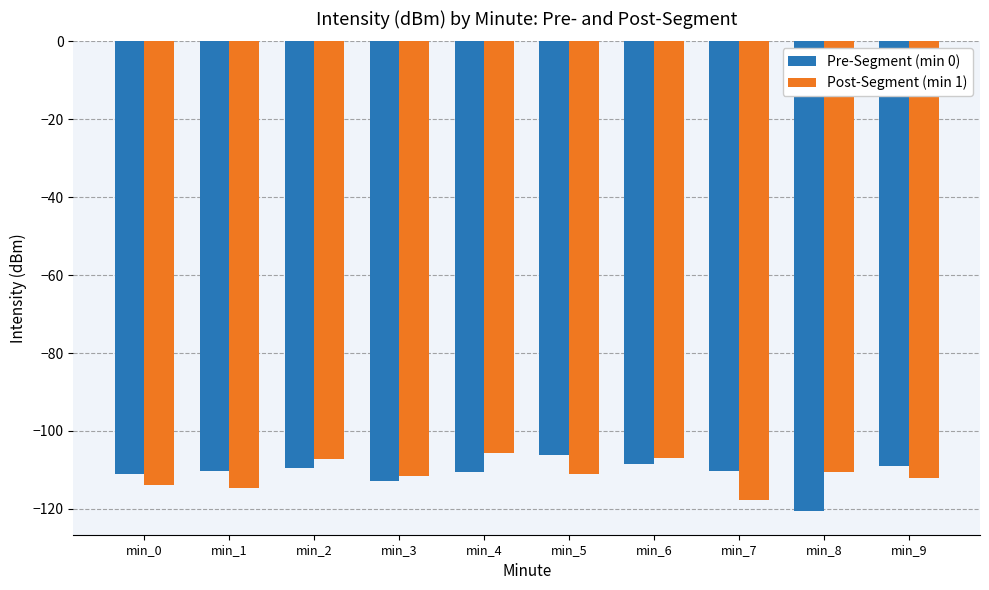

What is the difference between the highest and lowest values at min_7?

7.6